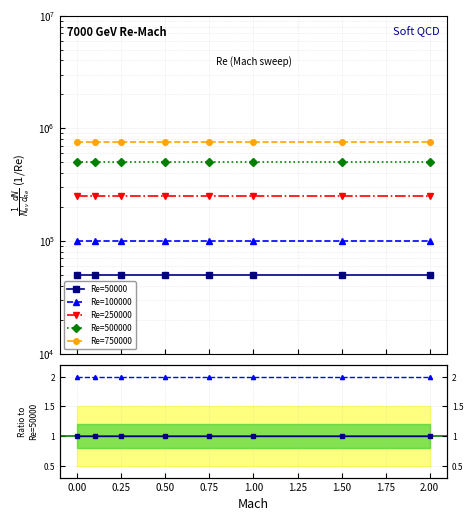

True or false: Re=250000 and Re=750000 cross at least once.

False